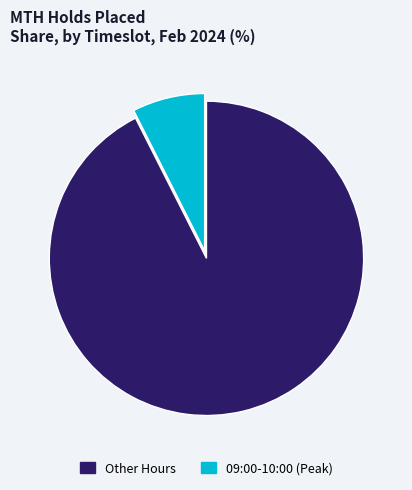

Is there any slice that represents more than half of the pie?

Yes